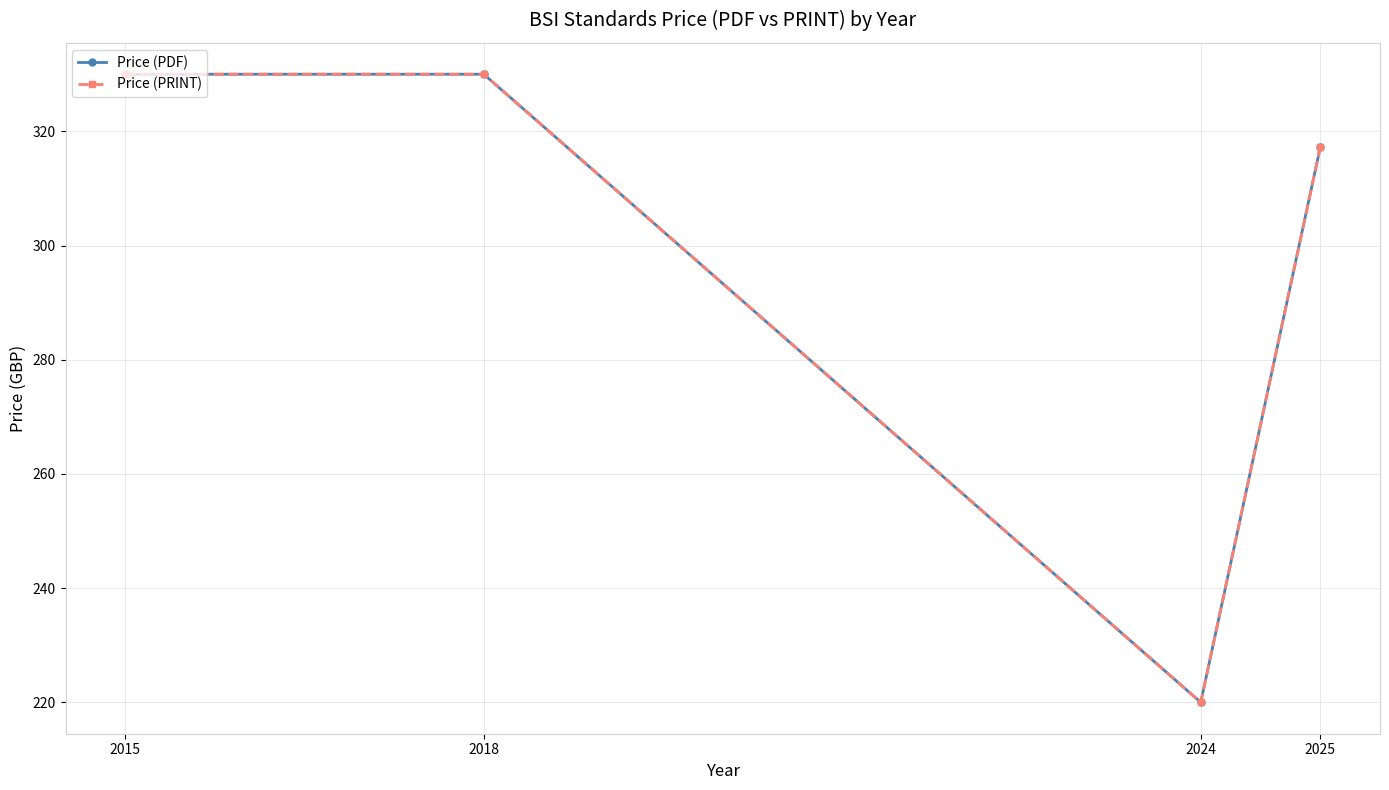

Reading right to left, what are all the values shown in this chart?

Price (PDF): 317.2	220.0	330.0	330.0
Price (PRINT): 317.2	220.0	330.0	330.0